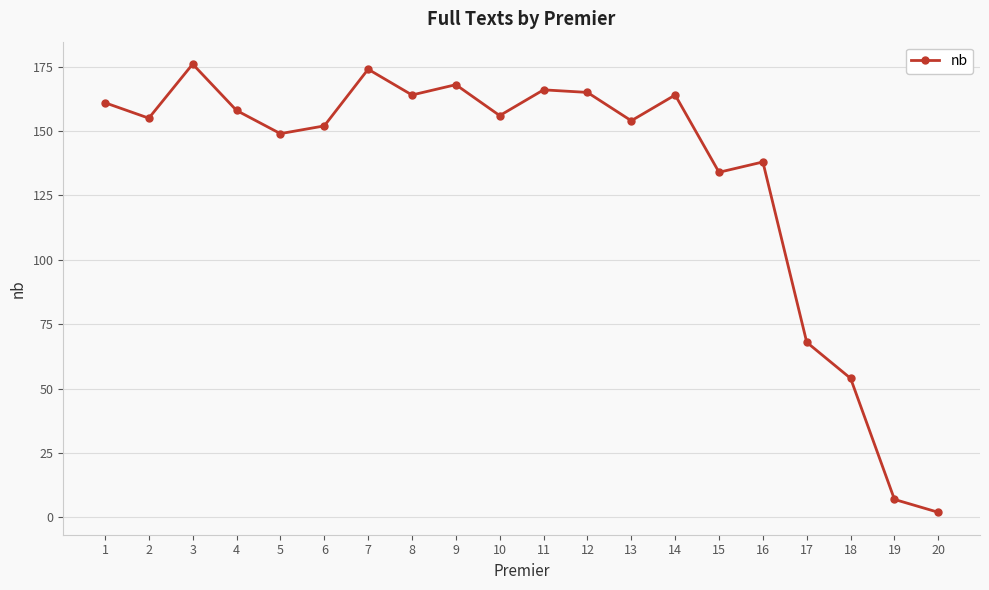

How many distinct data groups are displayed?

1